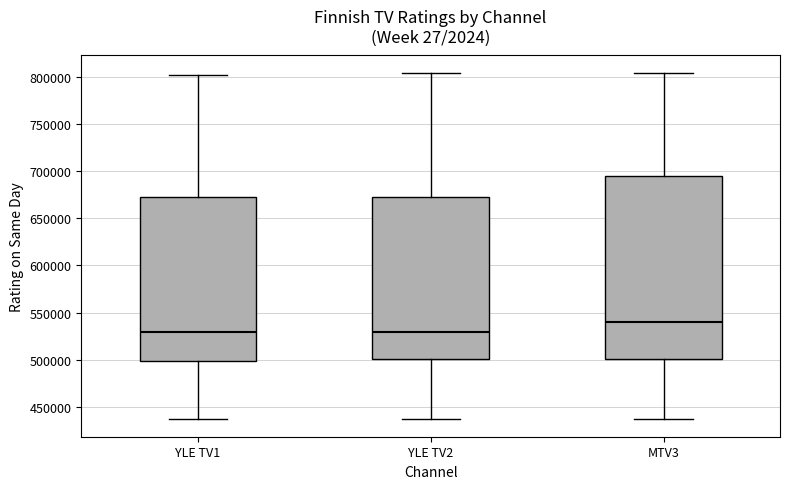

Comparing the boxes themselves (not the whiskers), which one is the tallest?

MTV3